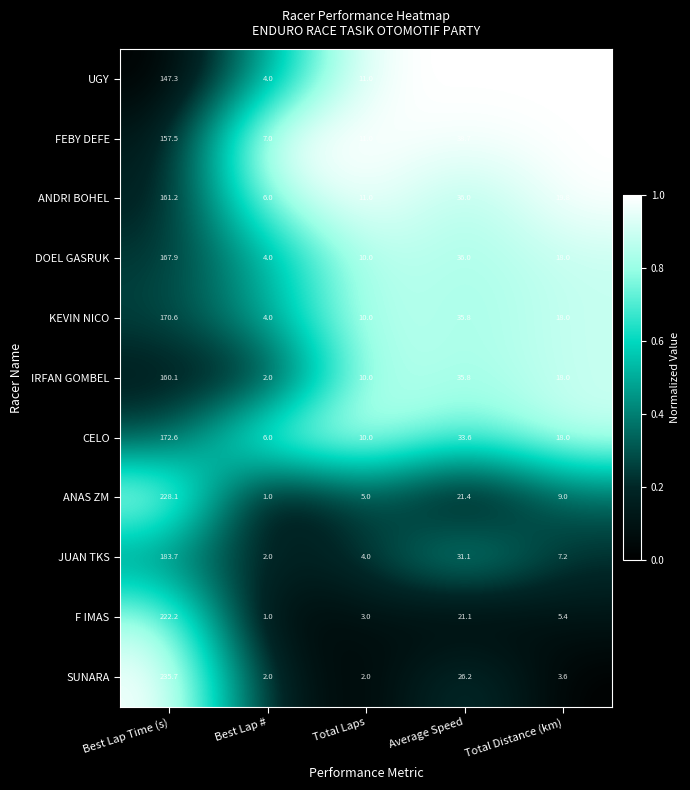

Which series has the largest total across all categories?

SUNARA